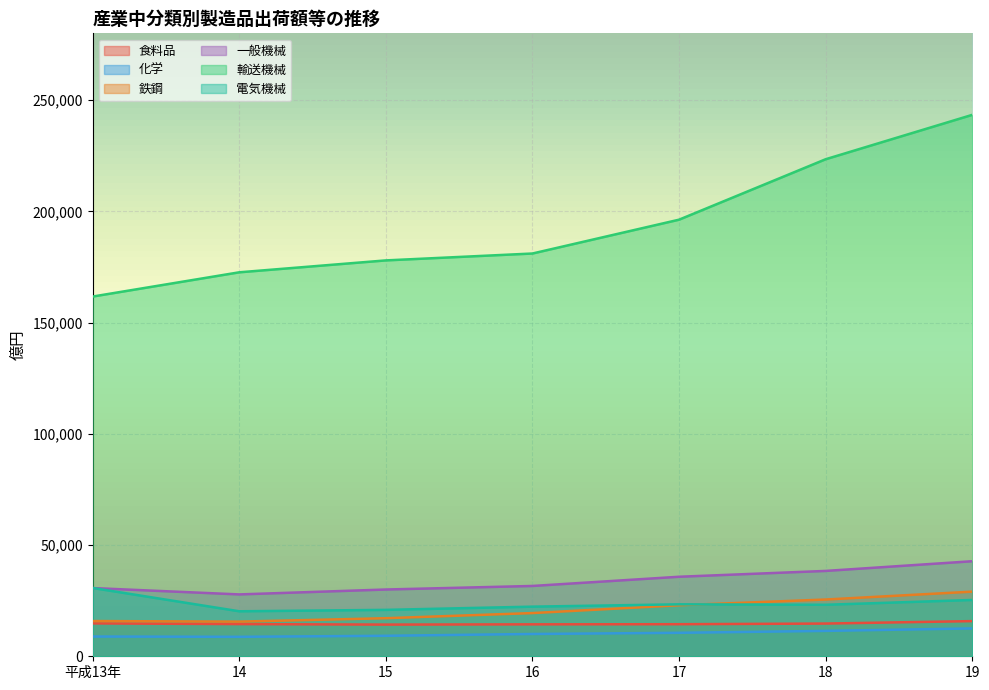

True or false: 一般機械 has more than 1 points higher than both neighbors.

False